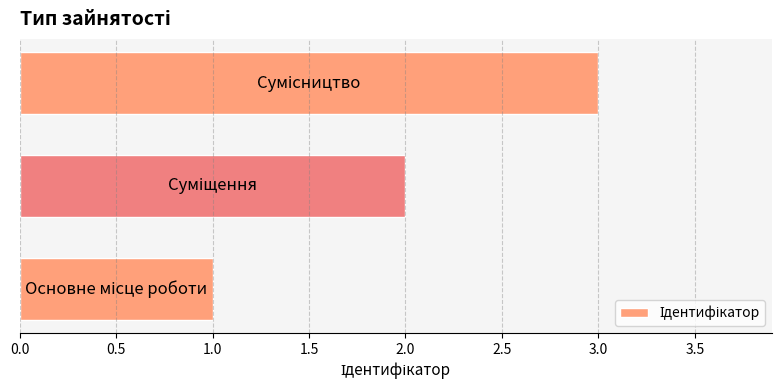

What is the maximum value shown in the chart?

3